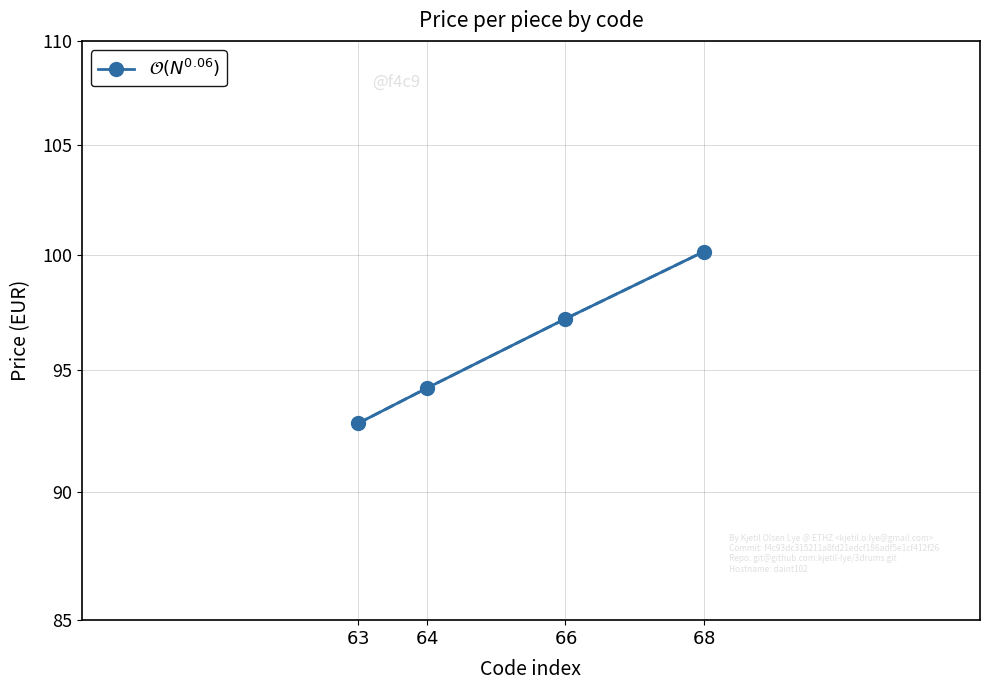

How many series are shown in this chart?

1